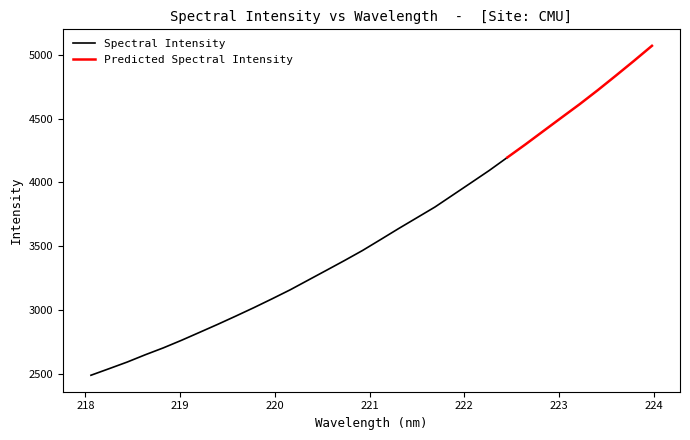

True or false: the data shows 1091.7 at 218.6332.

False